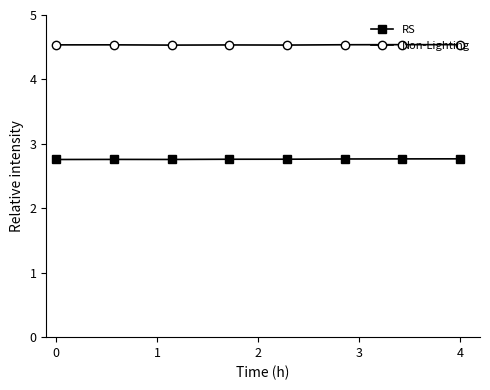

How many RS values are between 2 and 3?

8